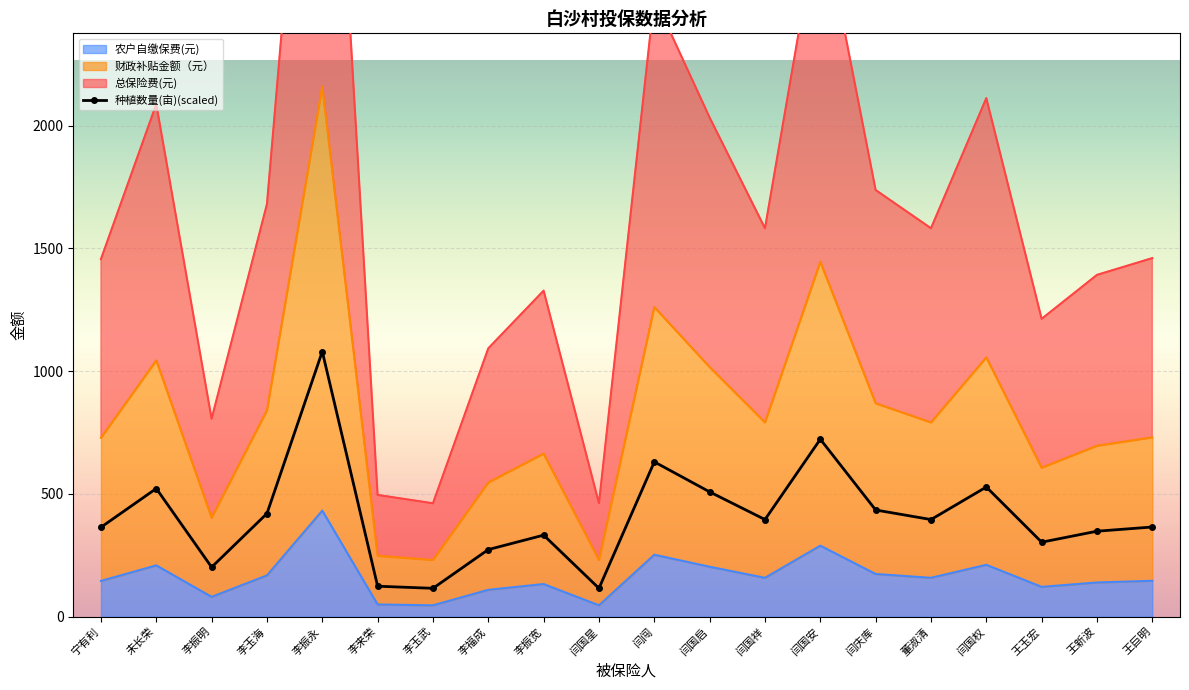

What position from the left is 李来荣?

6